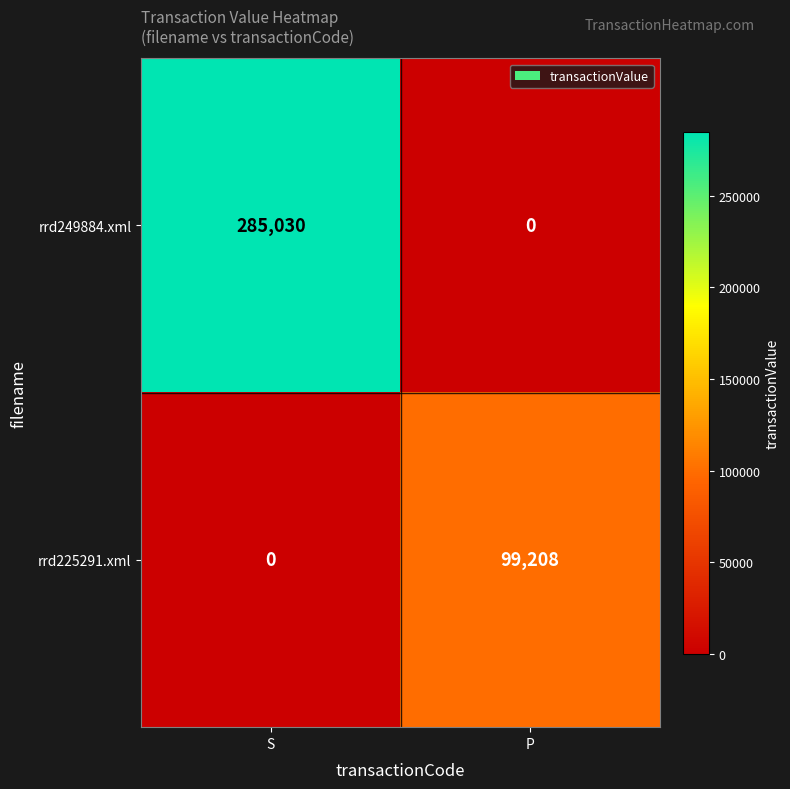

What is the total value across all series at S?

285030